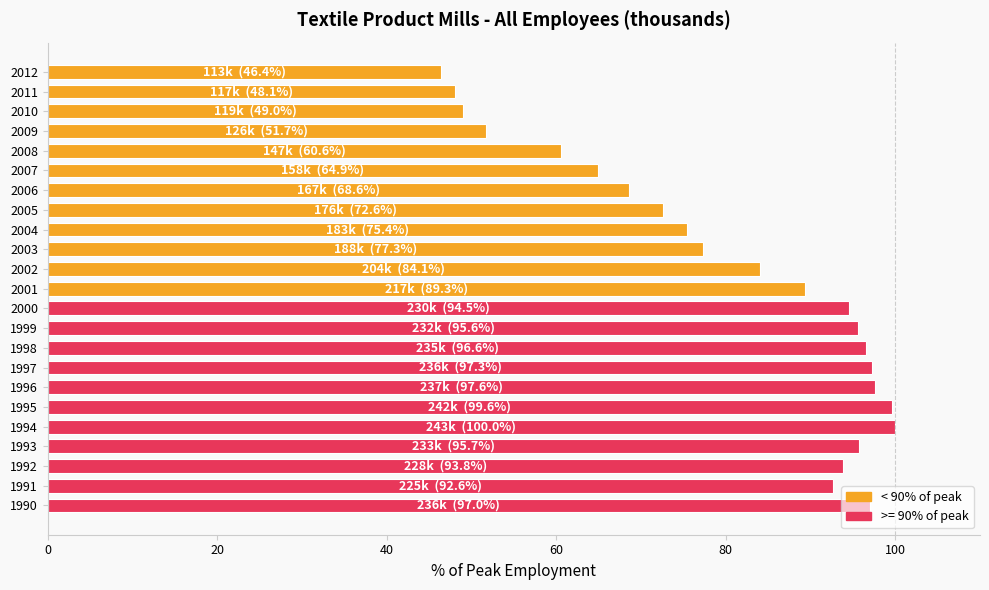

What is the change in value from 2007 to 2009?

-13.2